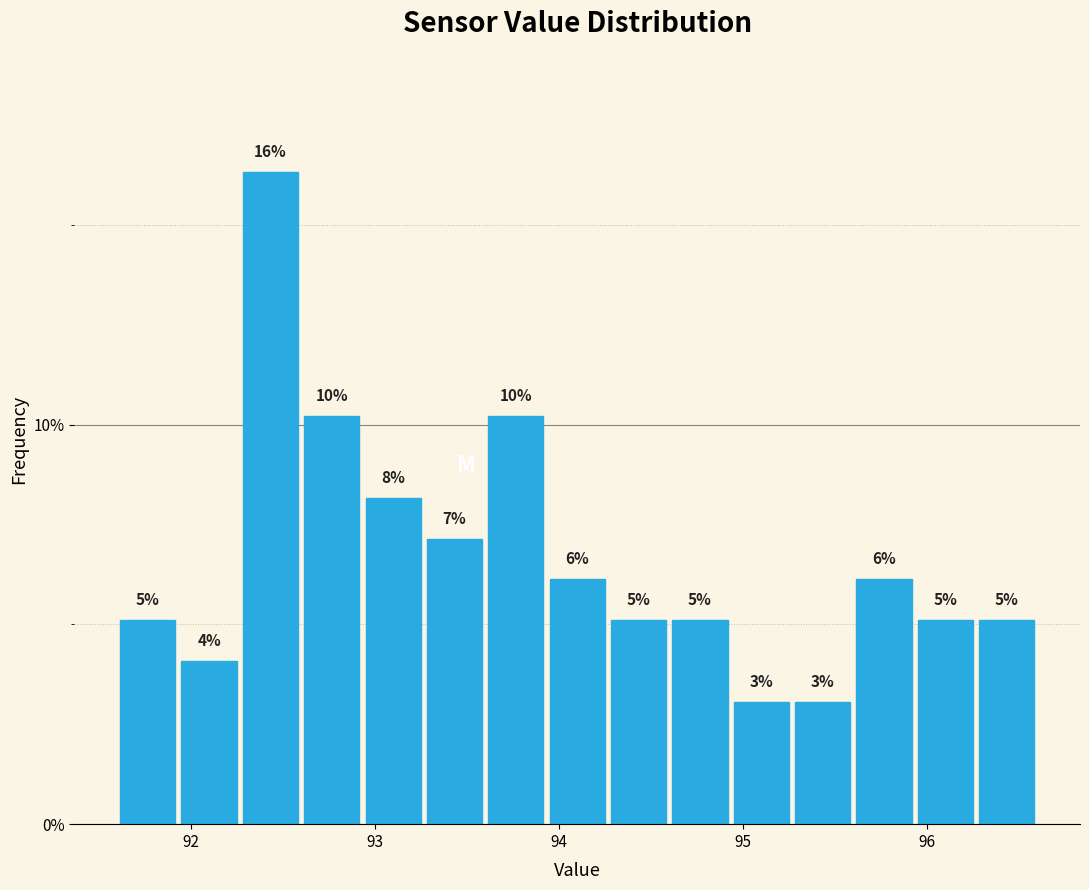

Around what value on the x-axis is the tallest bar? Give the approximate position of its centre, as read against the axis.

92.4